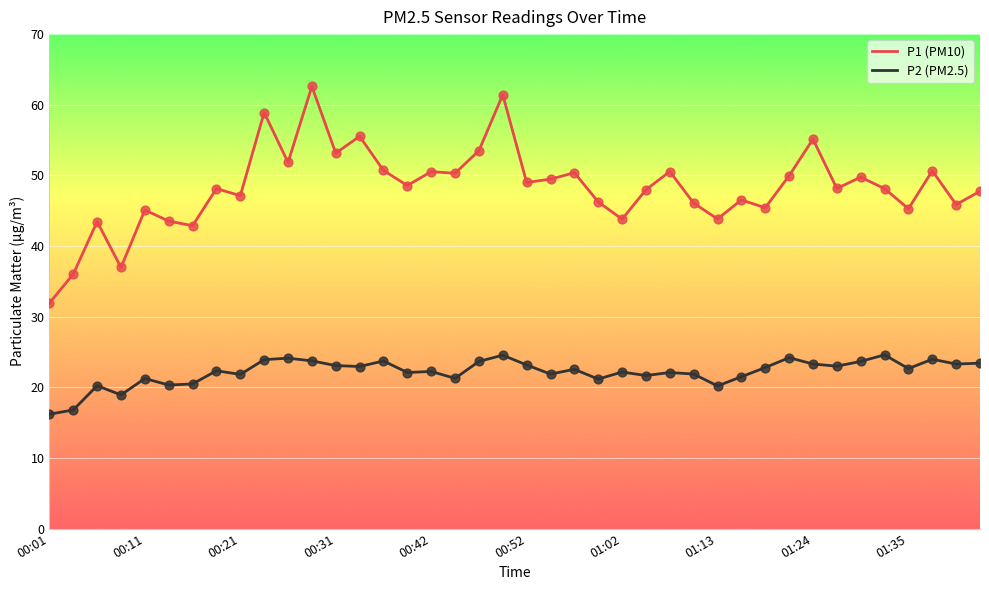

Which series has the widest spread of values?

P1 (PM10)